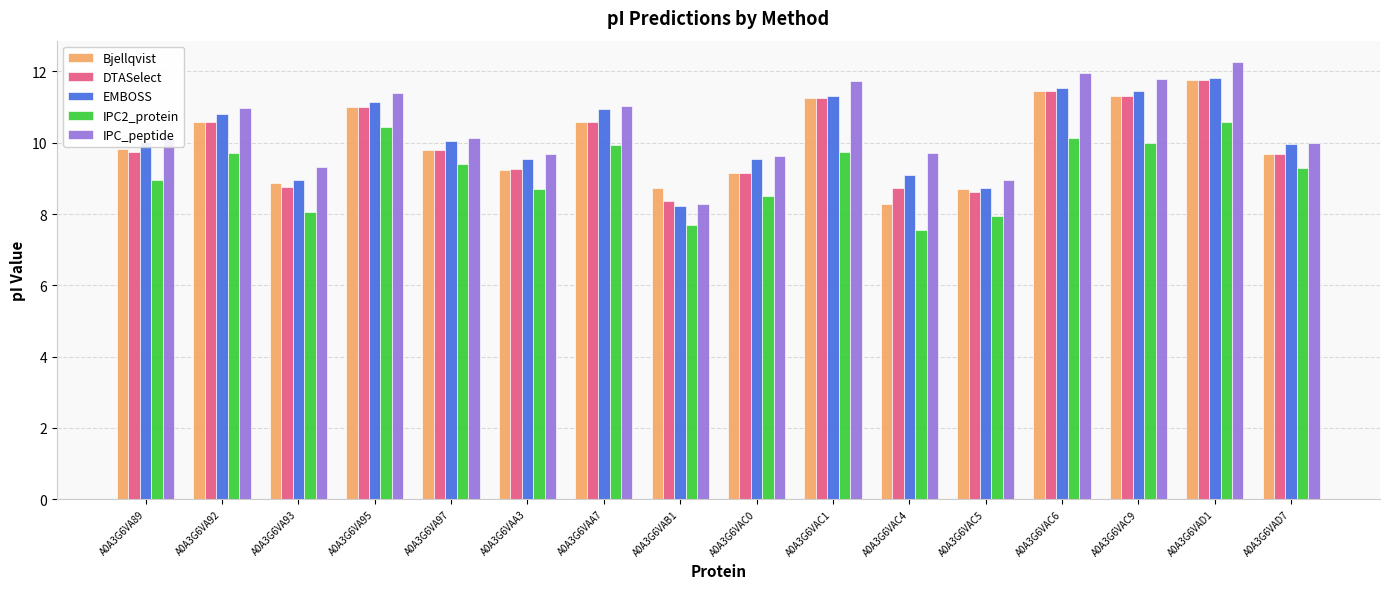

What is the total value across all series at A0A3G6VAC1?

55.3